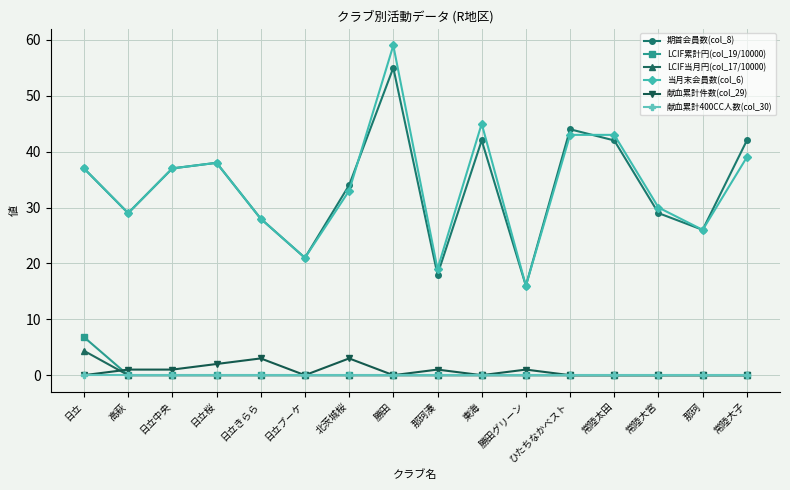

Is it true that 当月末会員数(col_6) equals 19.4 at 高萩?

False